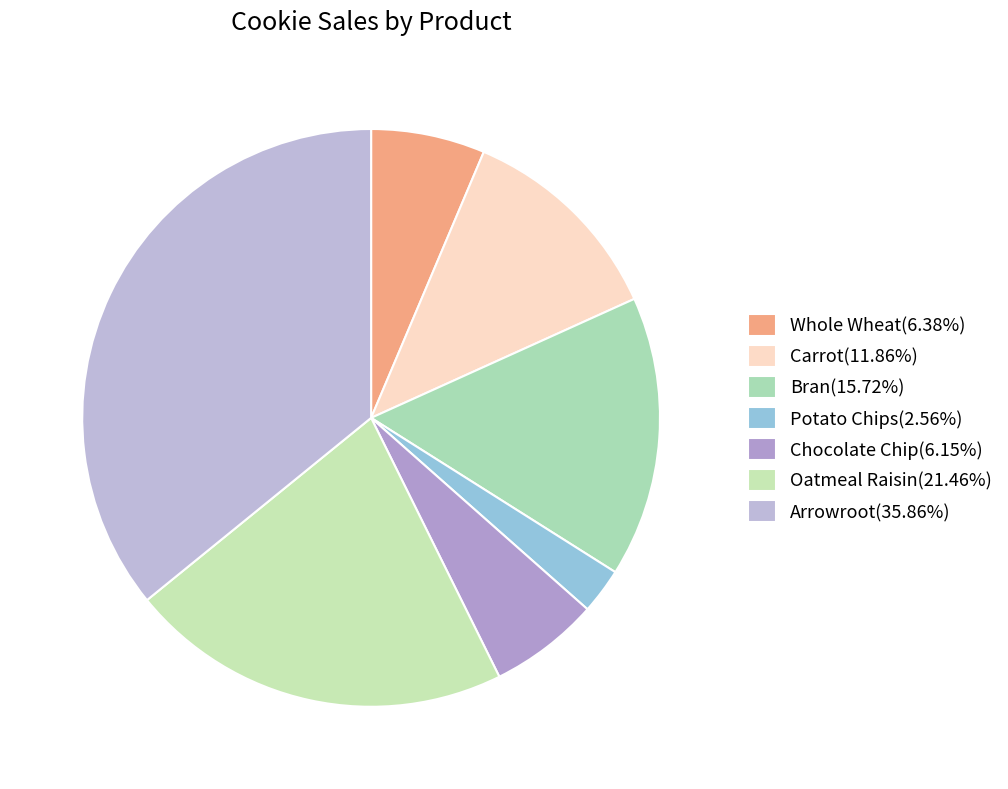

True or false: Chocolate Chip accounts for 6% of the total.

True